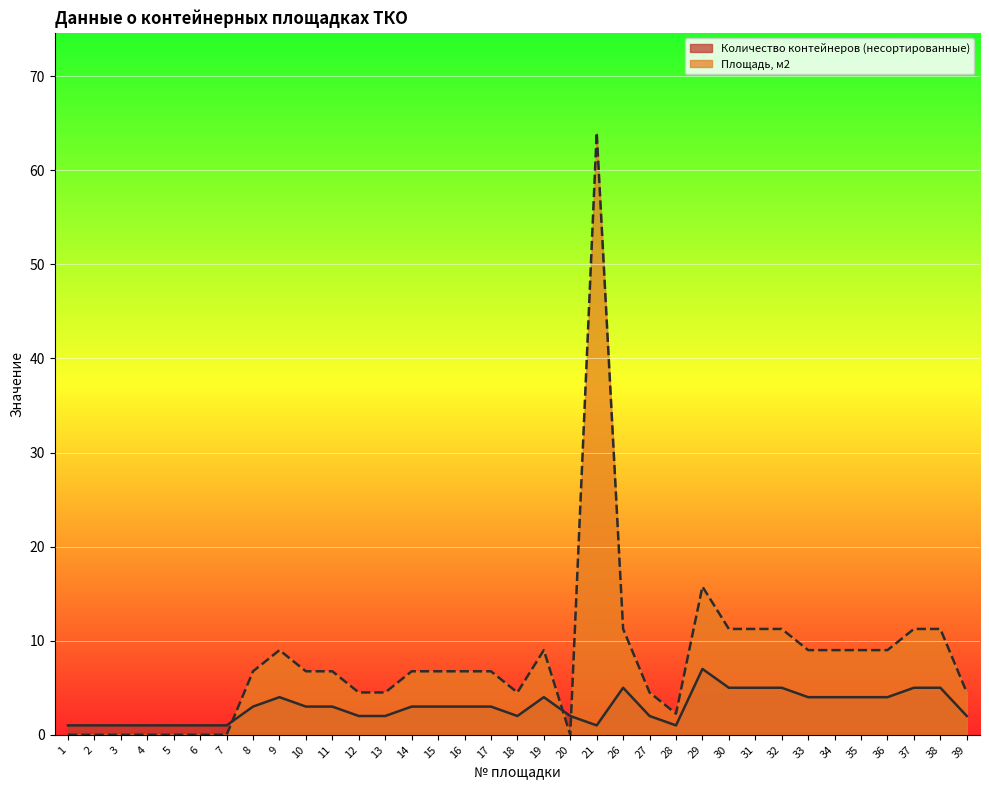

What is the approximate value of Площадь, м2 at 15?

6.8